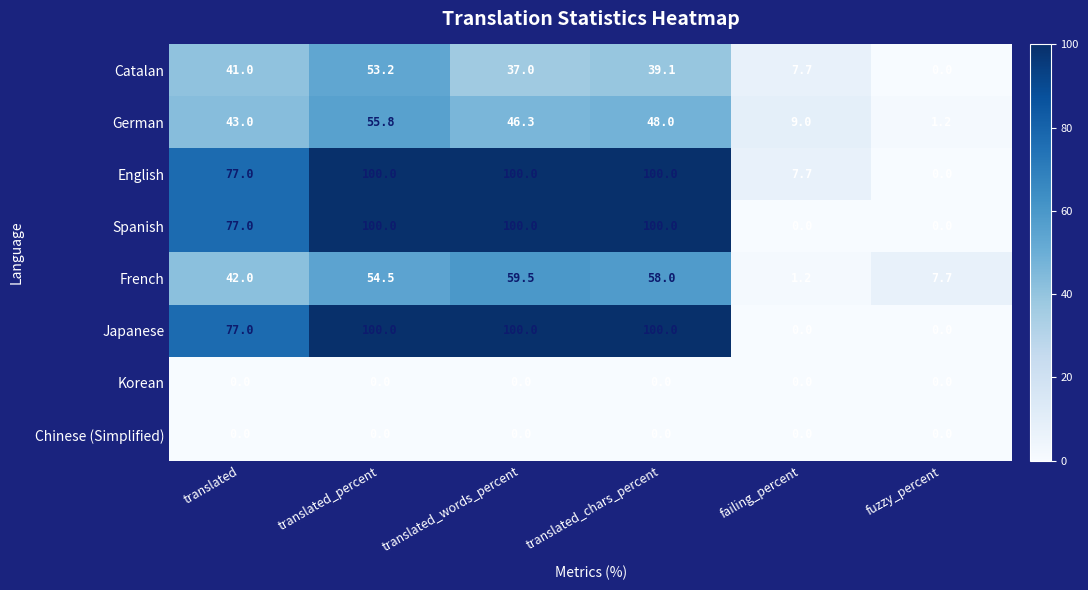

What is the difference between the Catalan values at failing_percent and translated_percent?

45.5